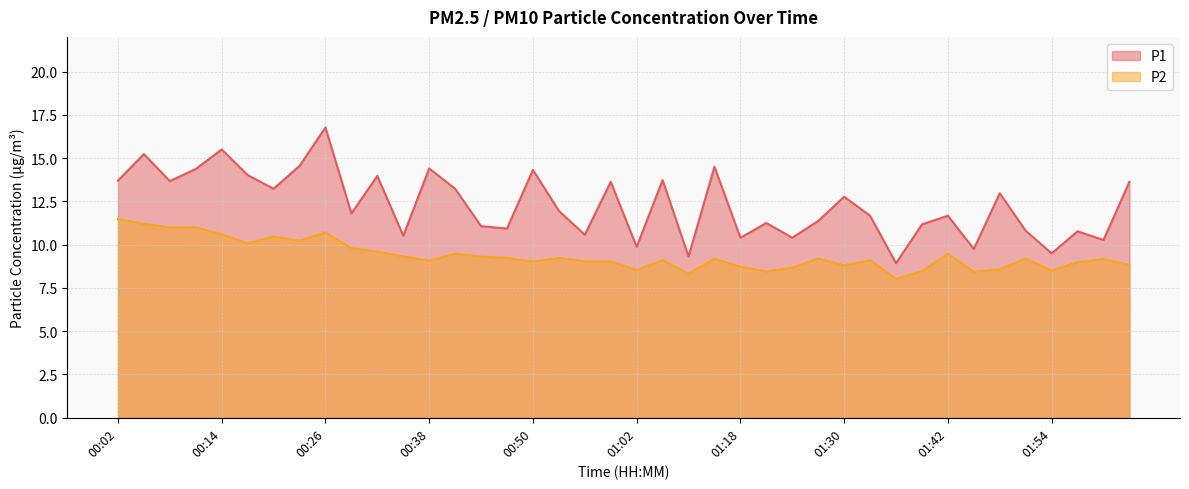

Which category has the highest value in the P2 series?

00:02